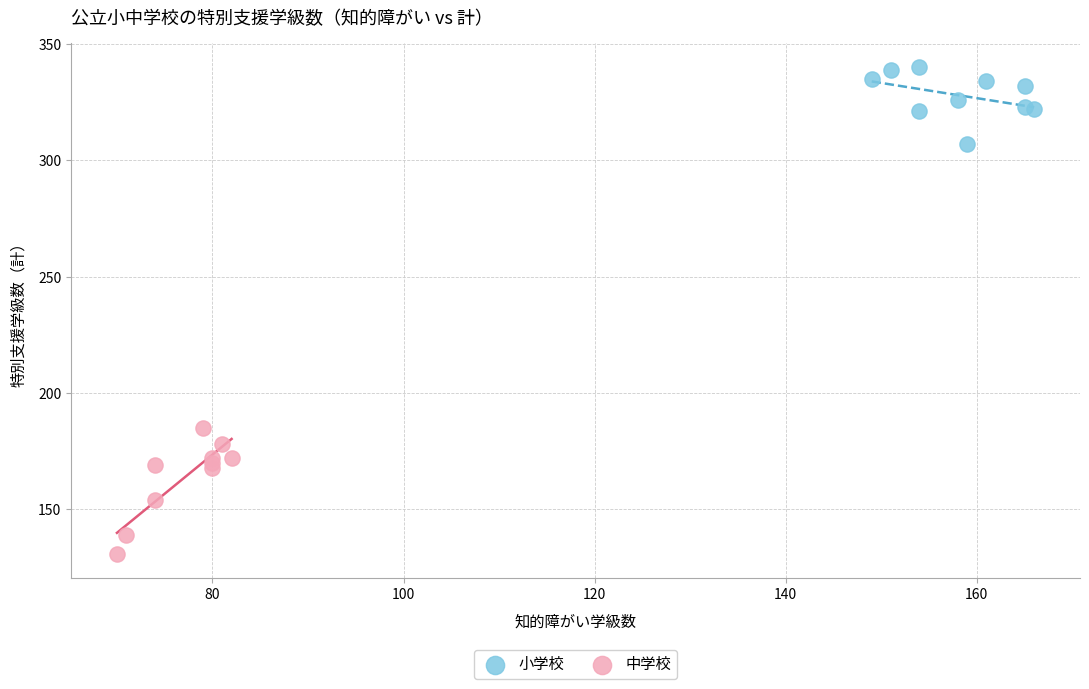

Which series reaches the minimum Y coordinate?

中学校